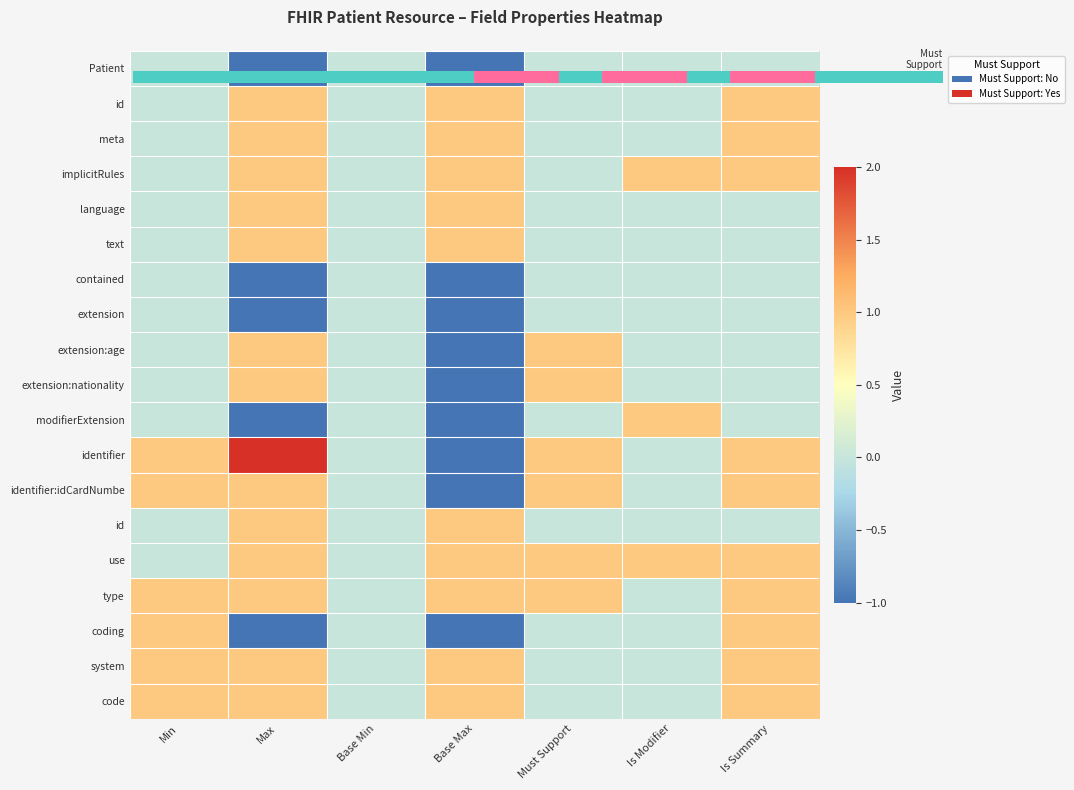

What is the maximum value shown in the chart?

2